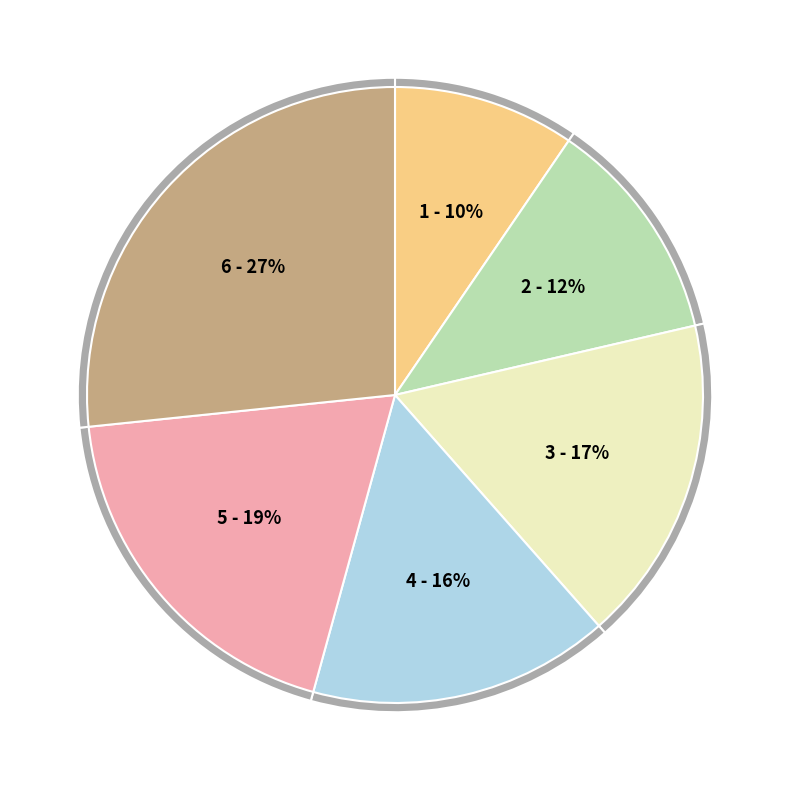

True or false: SD NEGERI WAKRE accounts for 1% of the total.

False